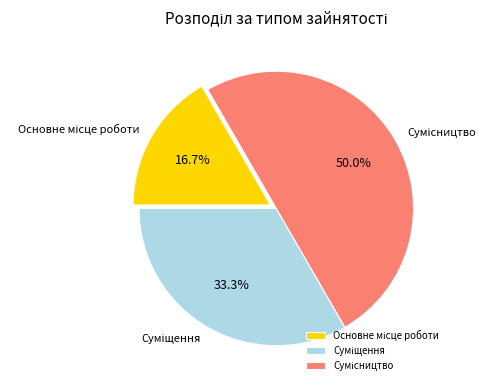

Is it true that Суміщення is 20% of the pie?

False